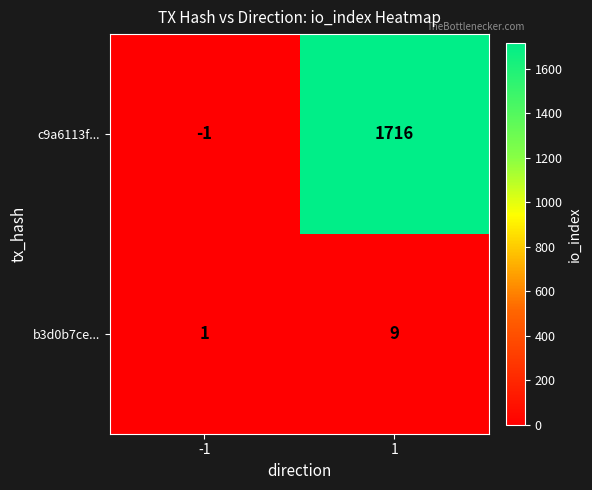

True or false: b3d0b7ce... has a value of 0 at -1.

False